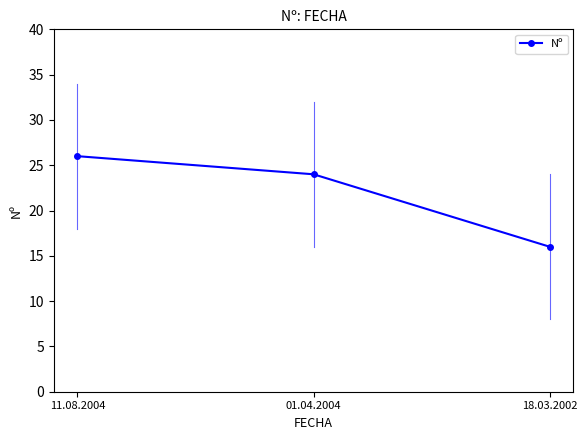

Which has a higher value, 18.03.2002 or 01.04.2004?

01.04.2004